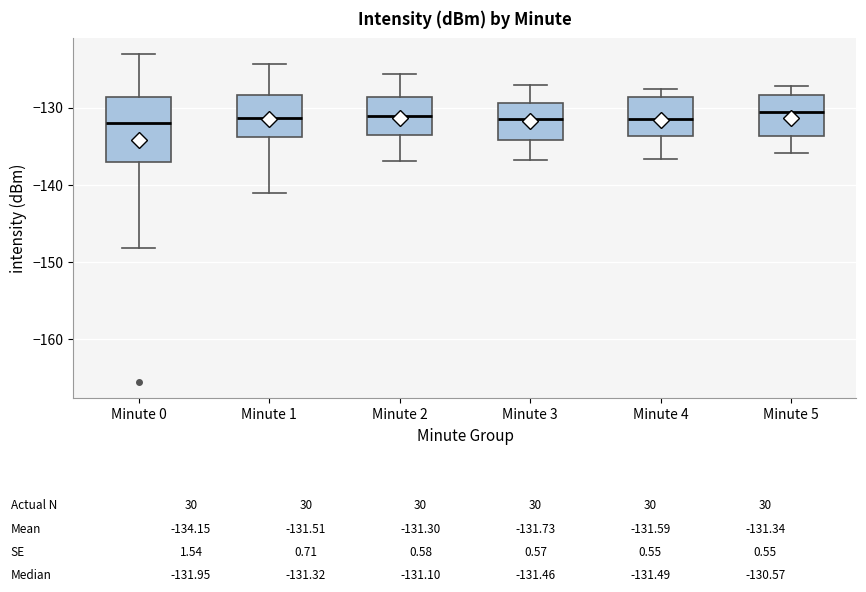

Which box is the tallest, from its lower edge to its upper edge?

Minute 0